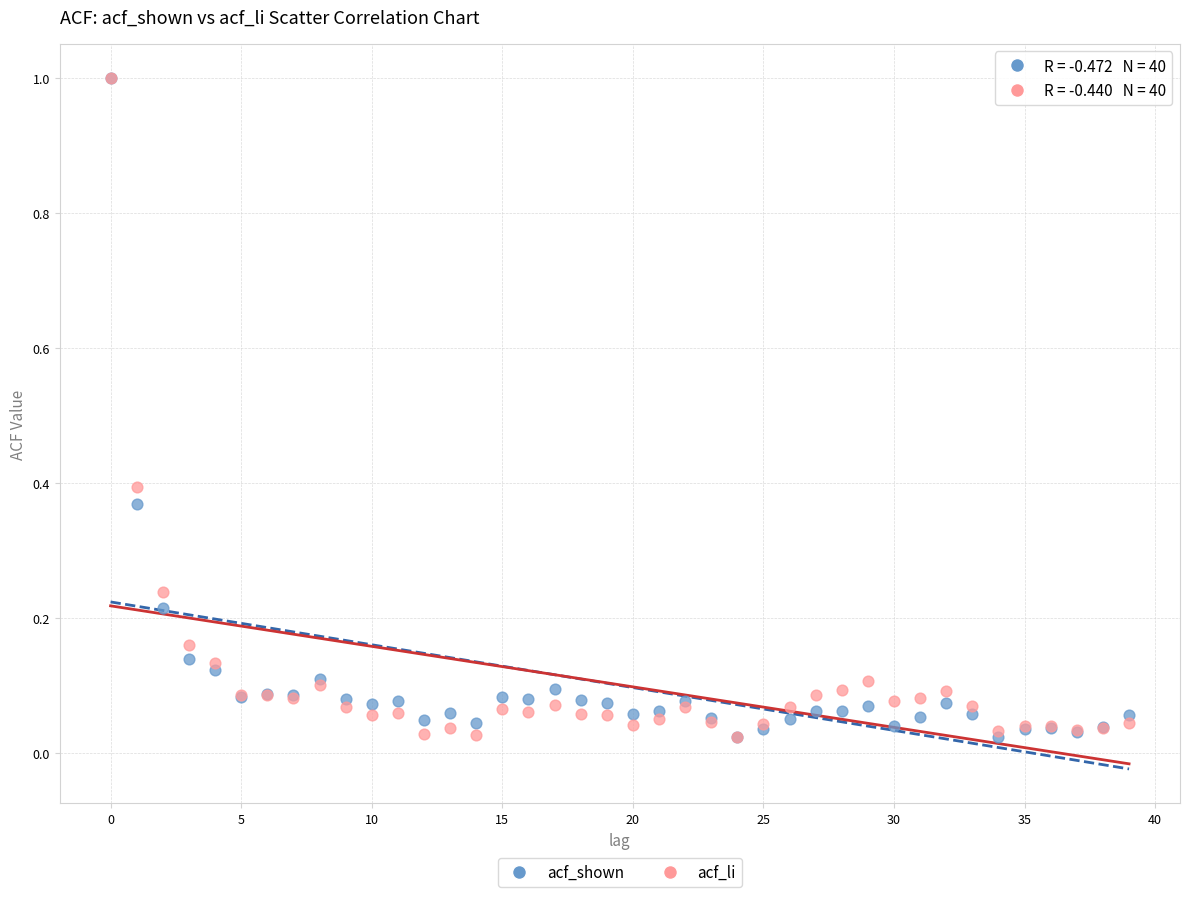

What are all the series names shown in the legend?

acf_shown, acf_li